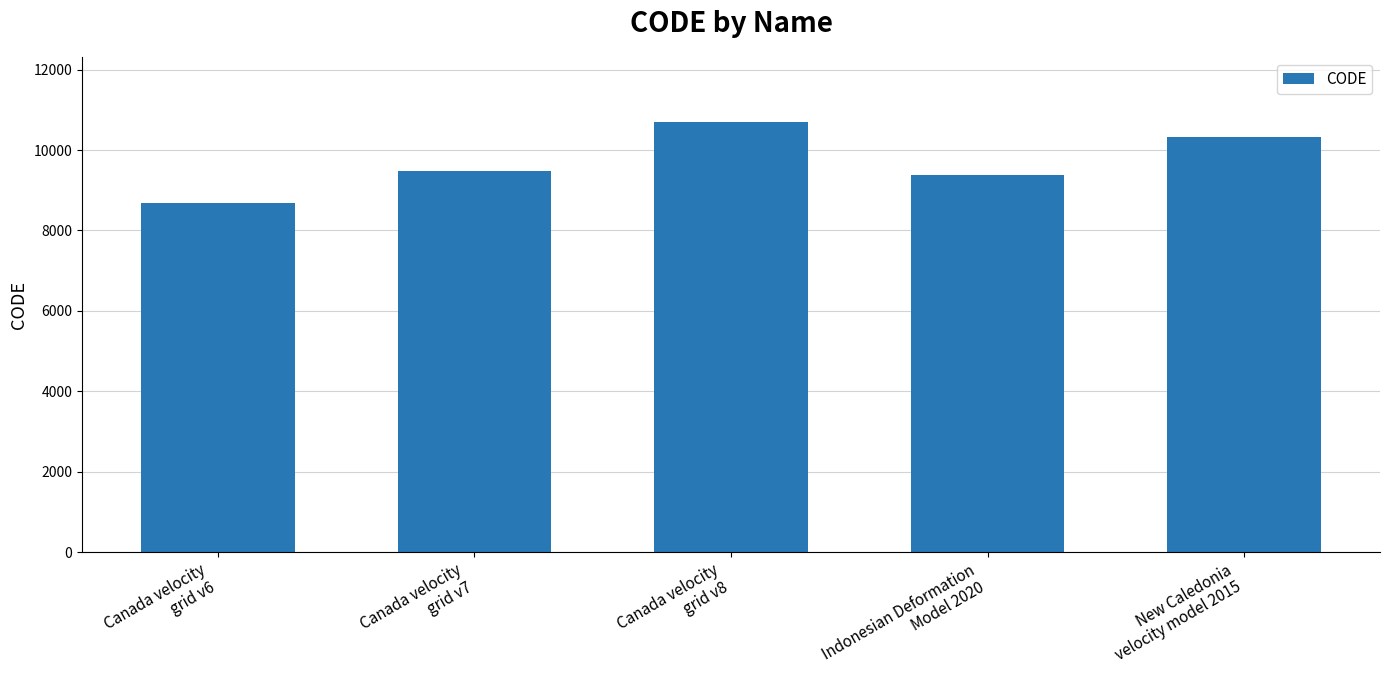

Which category has the highest value across all series?

Canada velocity
grid v8